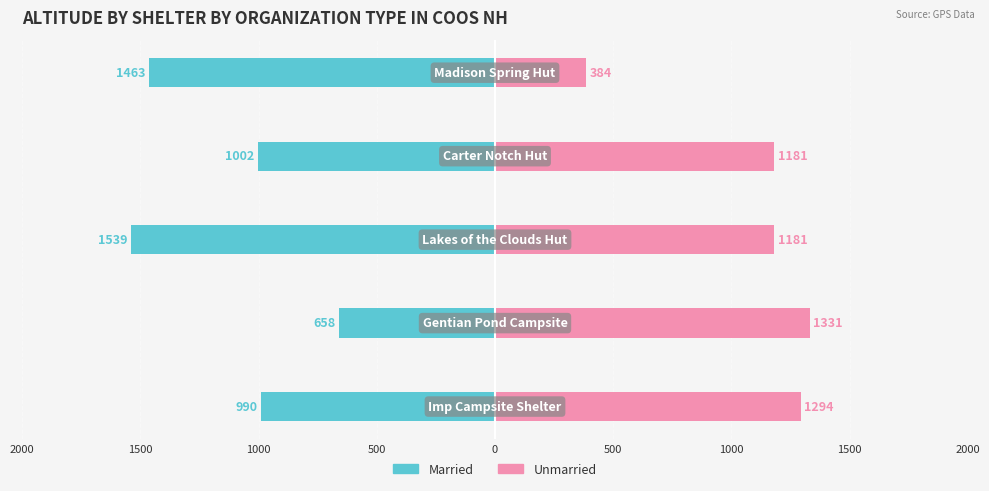

Is it true that Married equals -847 at 1000?

False